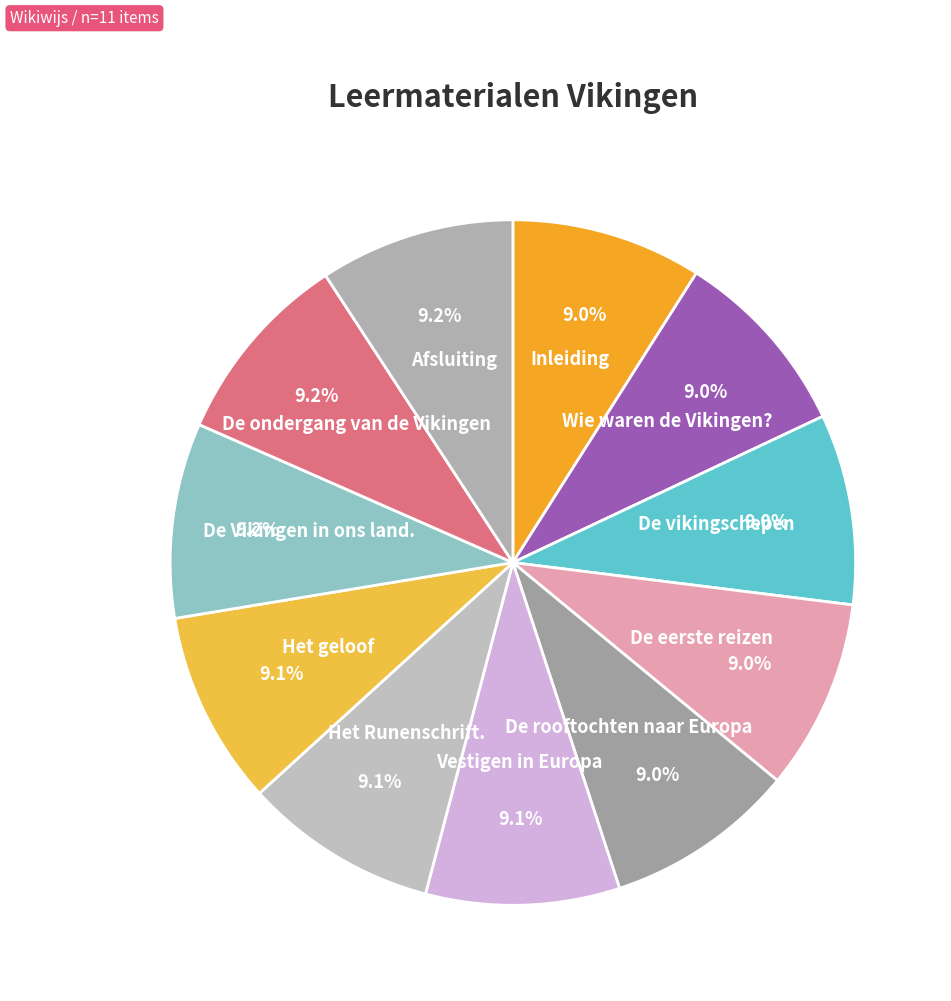

What is the ratio of the value at Inleiding to the value at Het geloof?

1.0